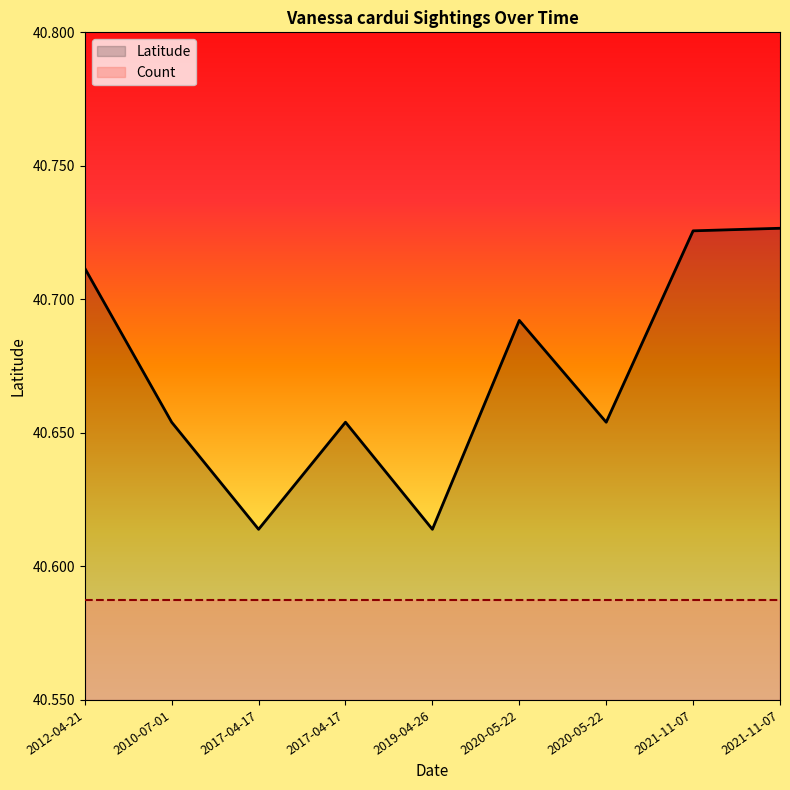

What is the change in value from 2012-04-21 to 2017-04-17?

-0.1